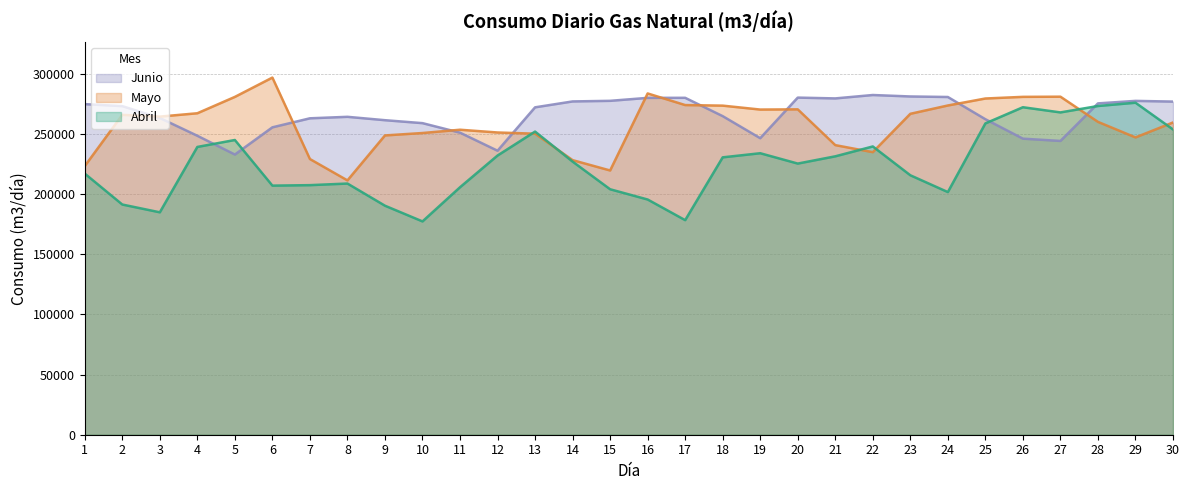

What is the lowest value of the Mayo series?

211448.5